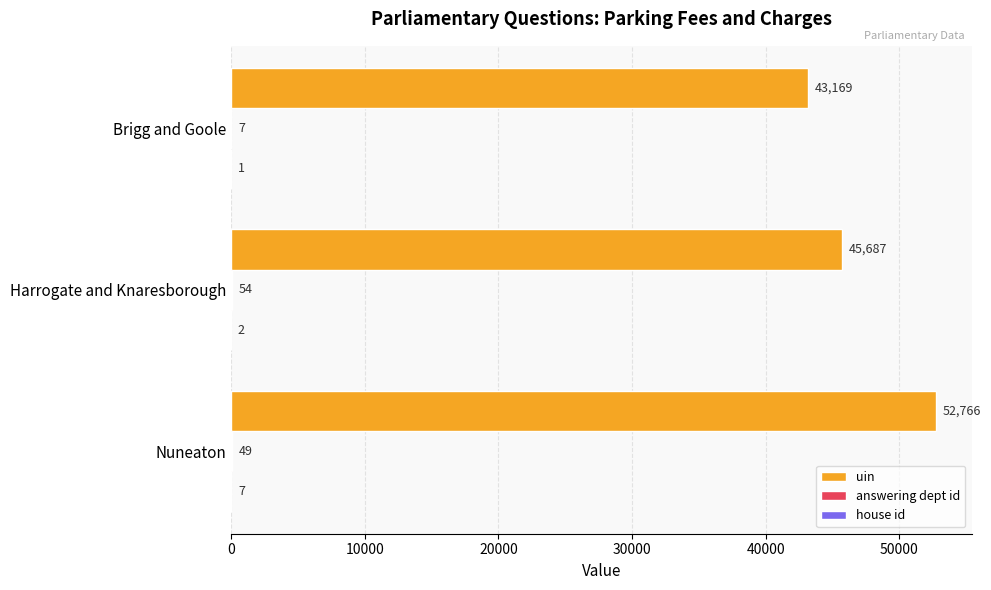

Is it true that uin equals 12681 at Harrogate and Knaresborough?

False